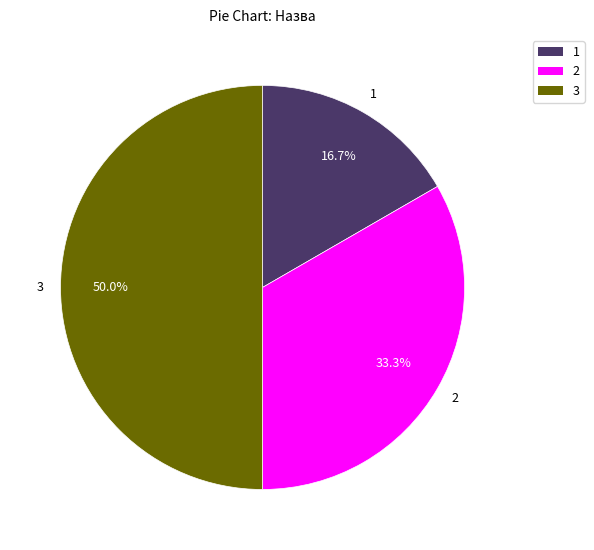

Rank the categories by value from highest to lowest.

3, 2, 1